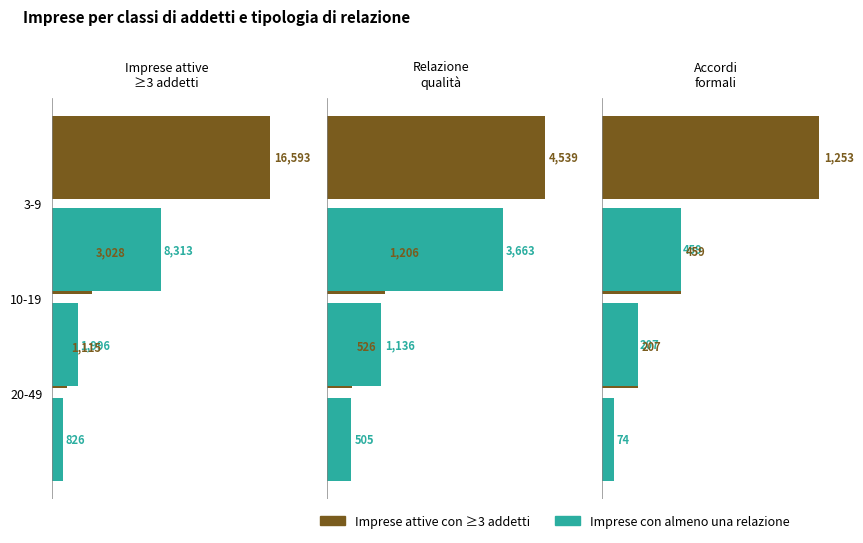

At how many categories does at least one series exceed 4808?

1